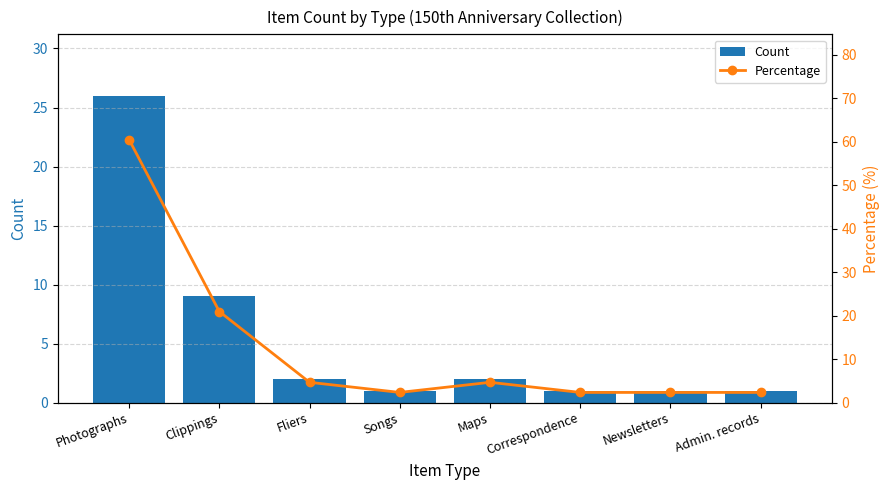

Between Maps and Correspondence, which is larger?

Maps